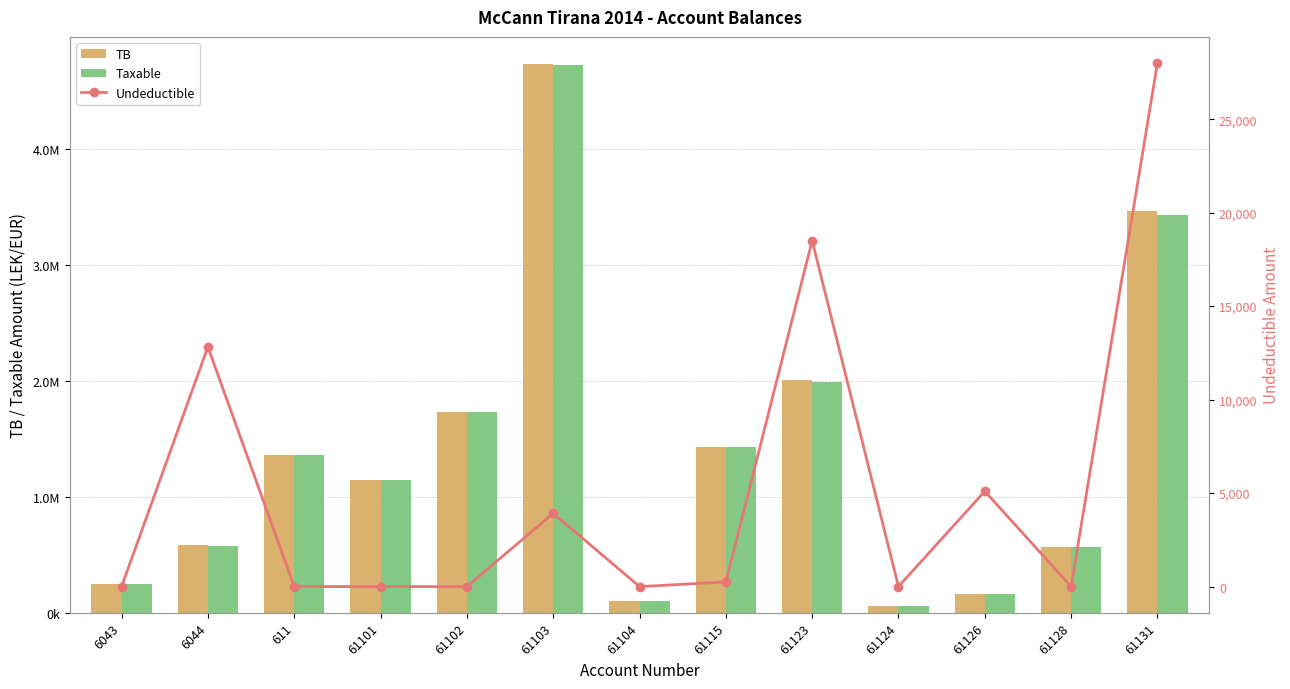

At which label is TB closest to 2398440?

61123